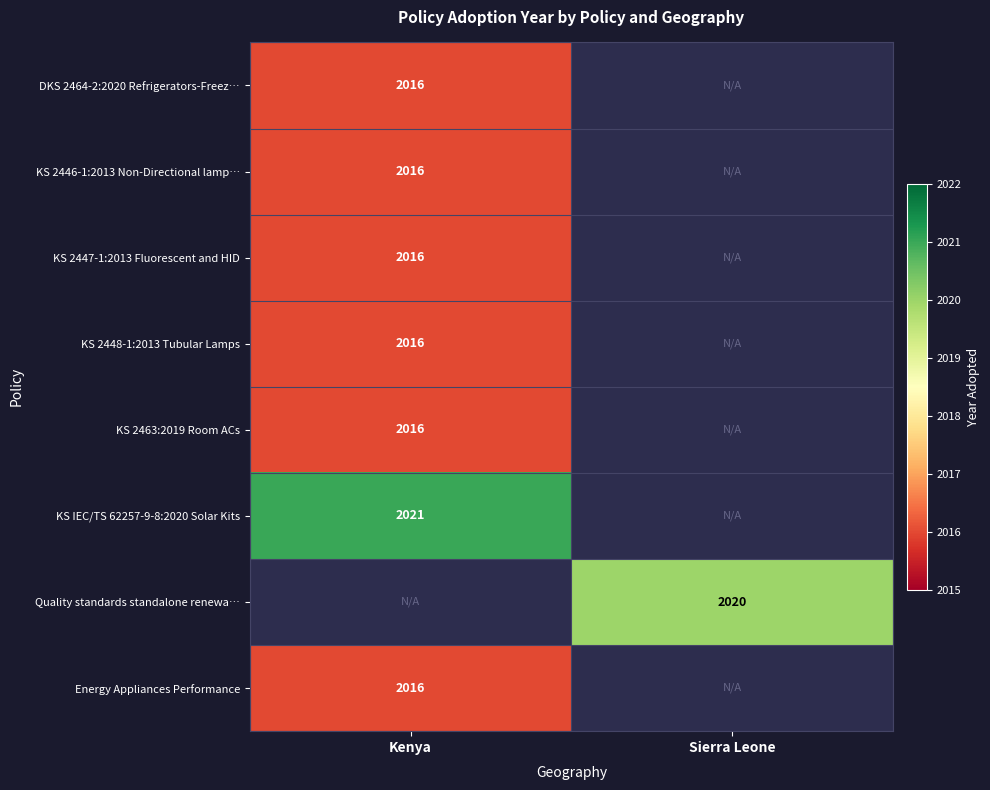

At which category does the chart reach its peak across all series?

Kenya